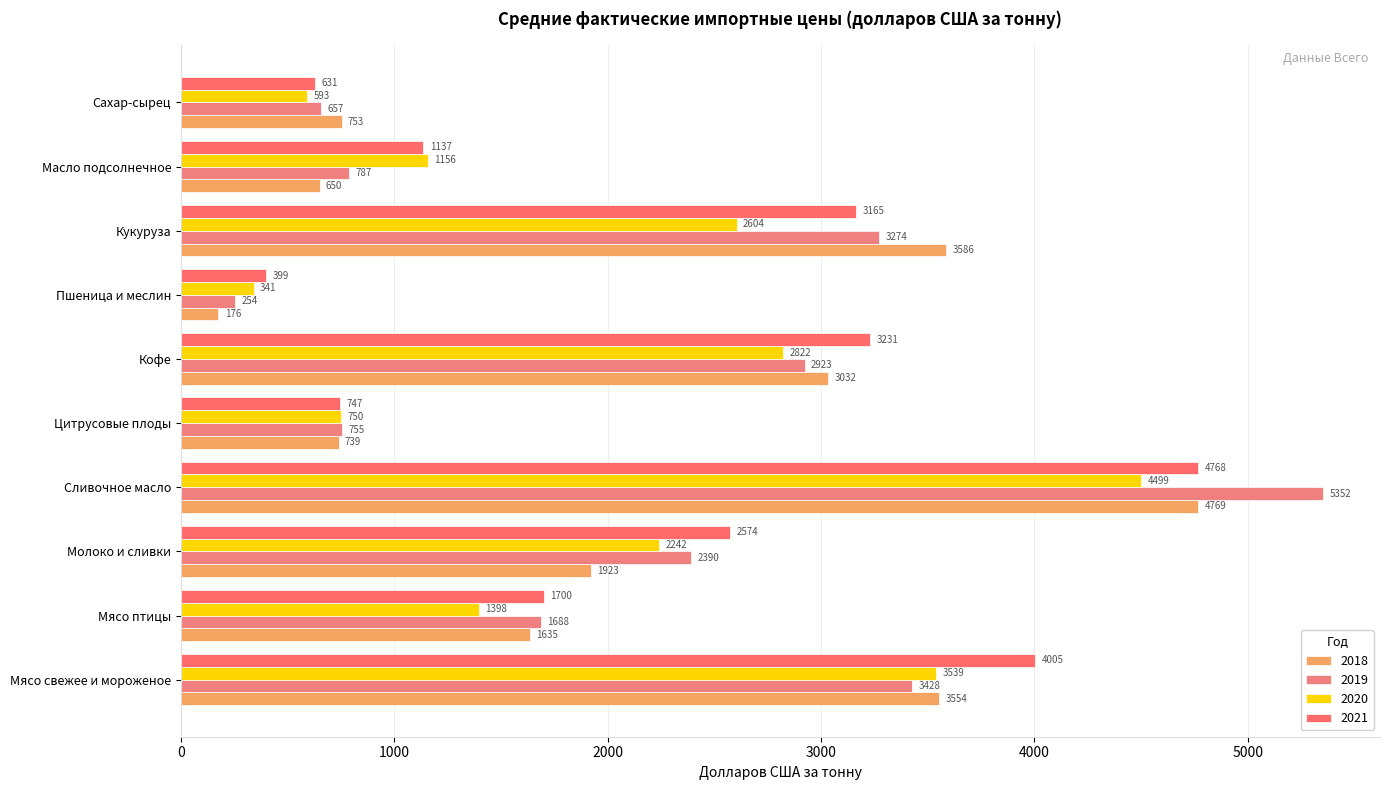

What is the difference between the 2021 values at Цитрусовые плоды and Мясо свежее и мороженое?

3258